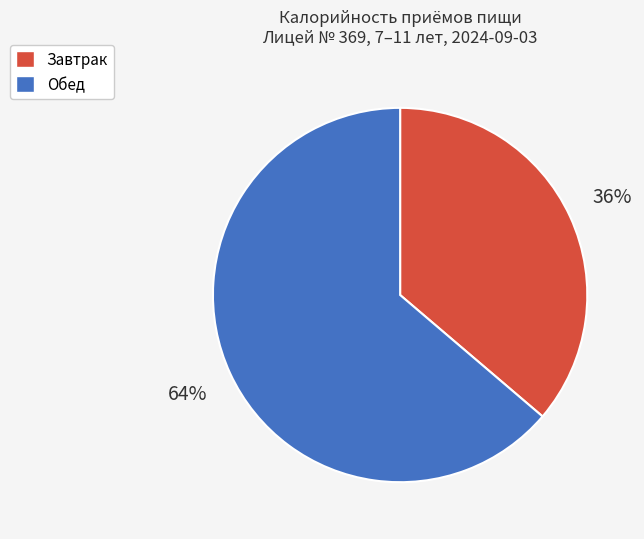

To the nearest percent, what is the difference between the Обед and Завтрак slice percentages?

28%